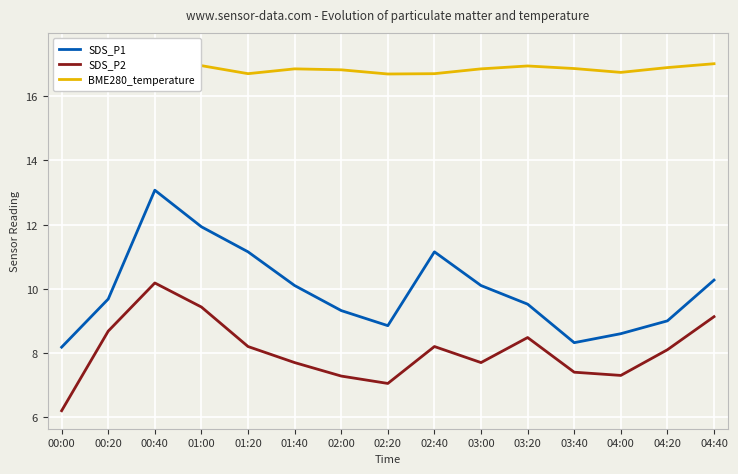

Rank the series at 03:00 from highest to lowest value.

BME280_temperature, SDS_P1, SDS_P2